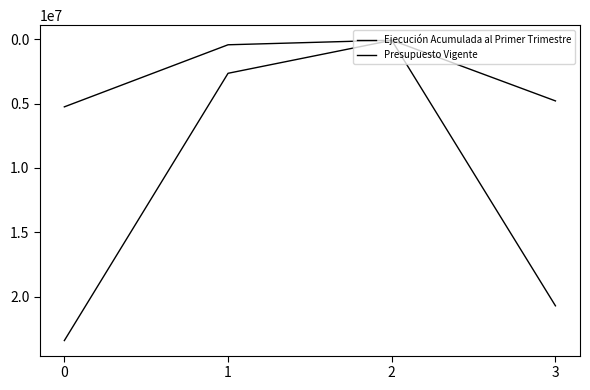

At which label is Presupuesto Vigente closest to 11745764?

3